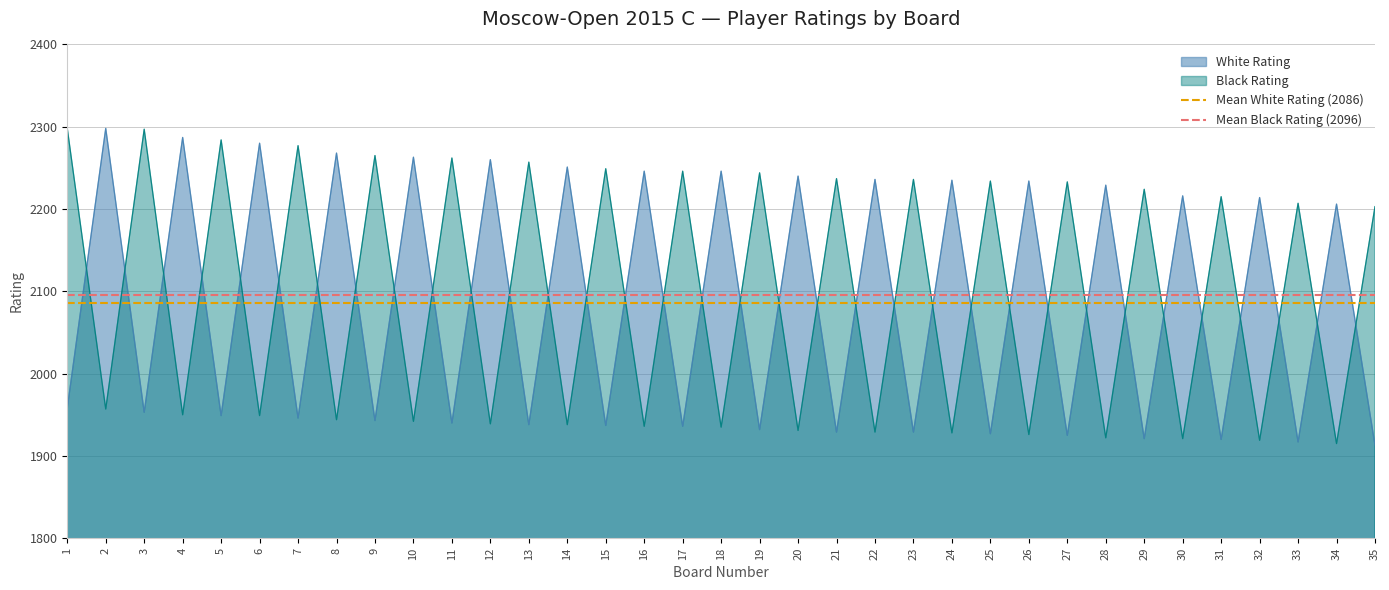

At which category is the sum across all series the highest?

1